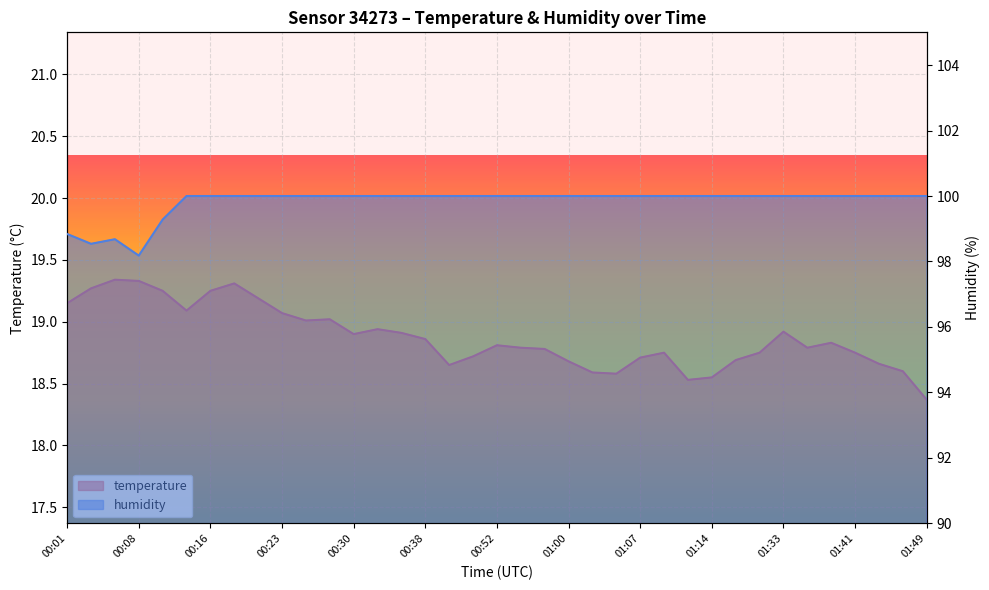

Which series has the widest spread of values?

humidity